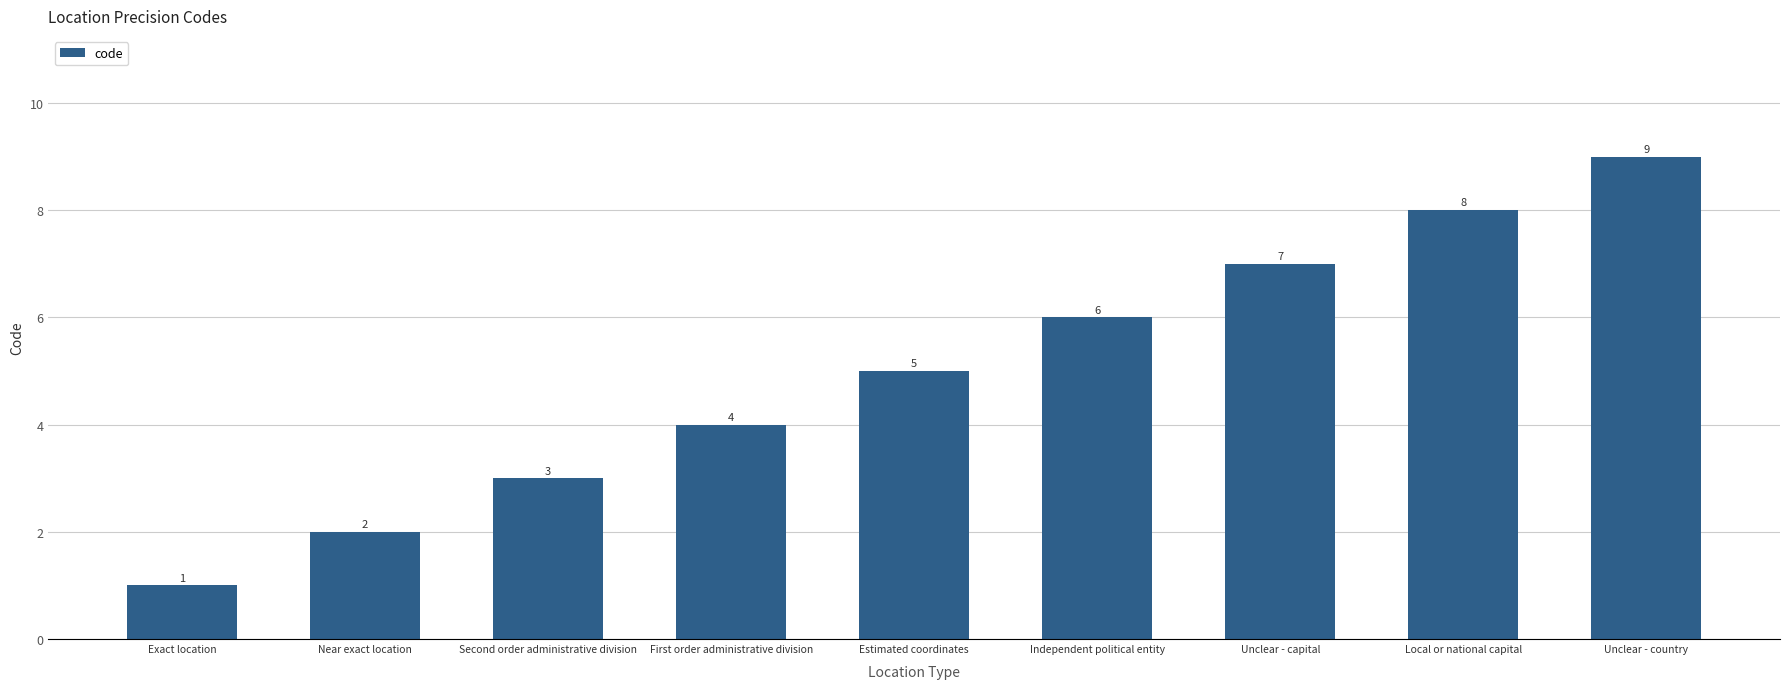

List the labels in order of value, largest first.

Unclear - country, Local or national capital, Unclear - capital, Independent political entity, Estimated coordinates, First order administrative division, Second order administrative division, Near exact location, Exact location